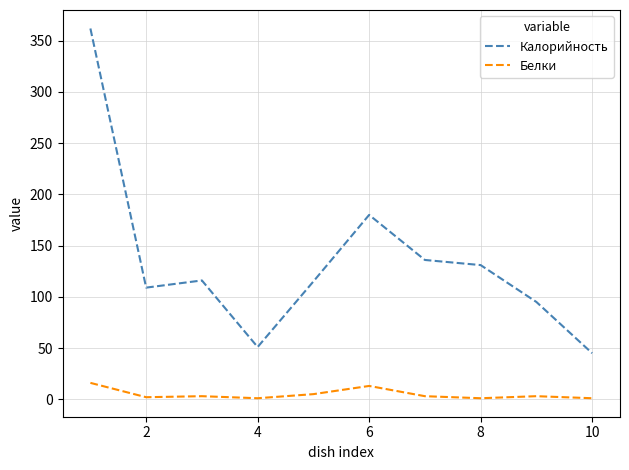

Which series has the largest total across all categories?

Калорийность